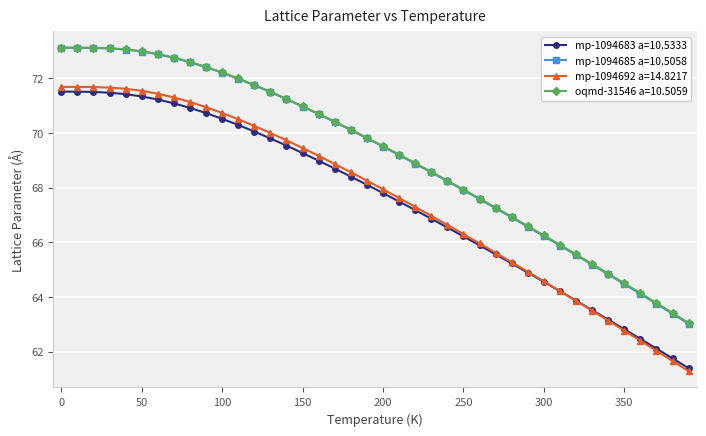

What is the minimum value for mp-1094692 a=14.8217?

61.3